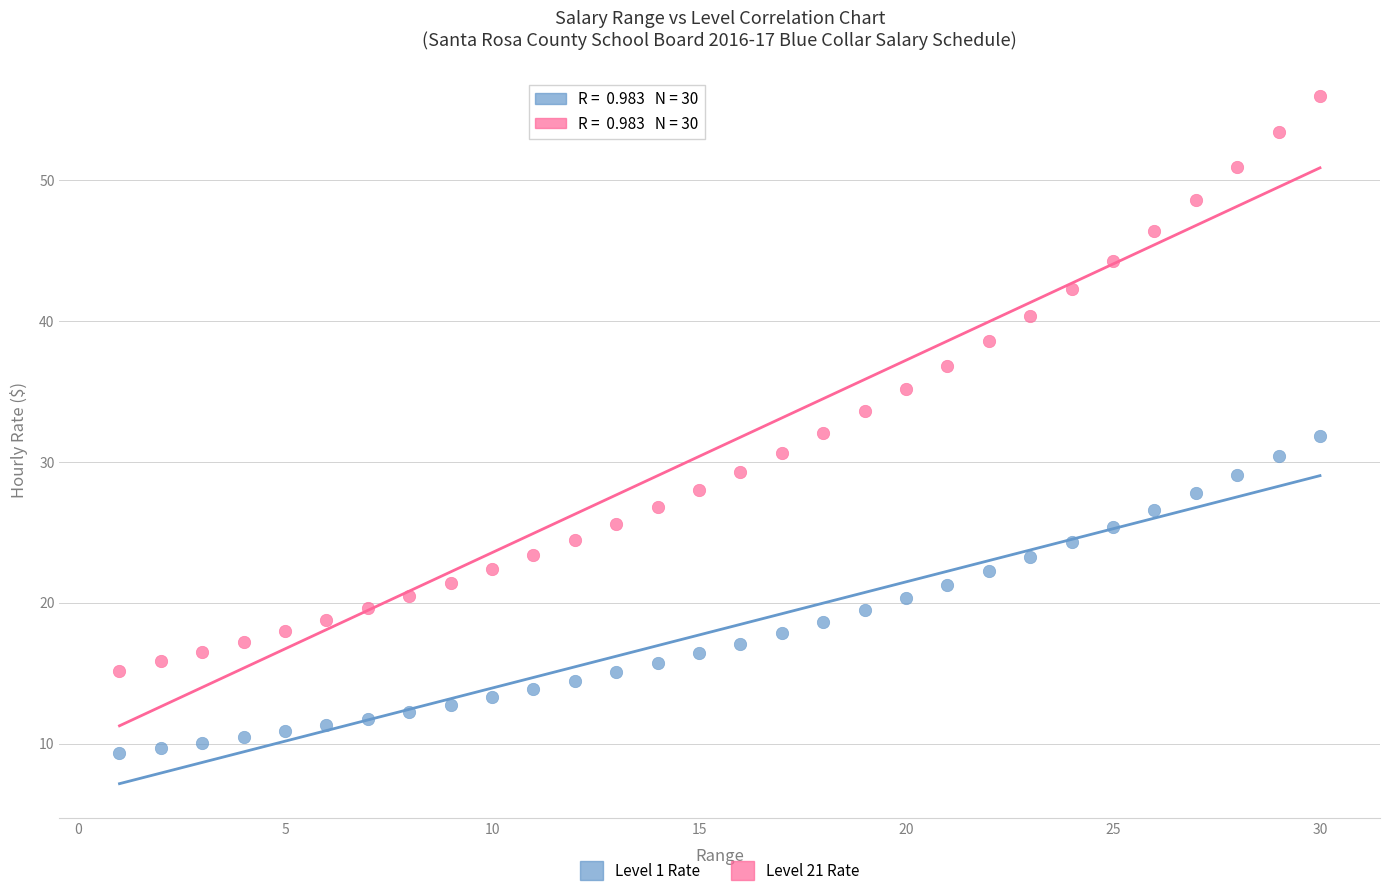

What is the X range (max minus min) for the scatter plot?

29.0